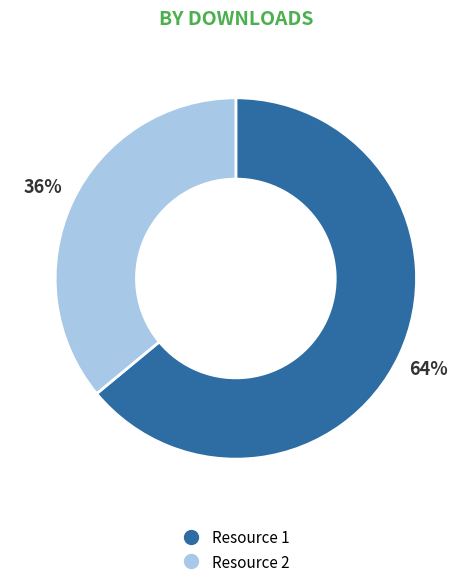

To the nearest percent, what is the difference between the largest and smallest slice percentages?

28%